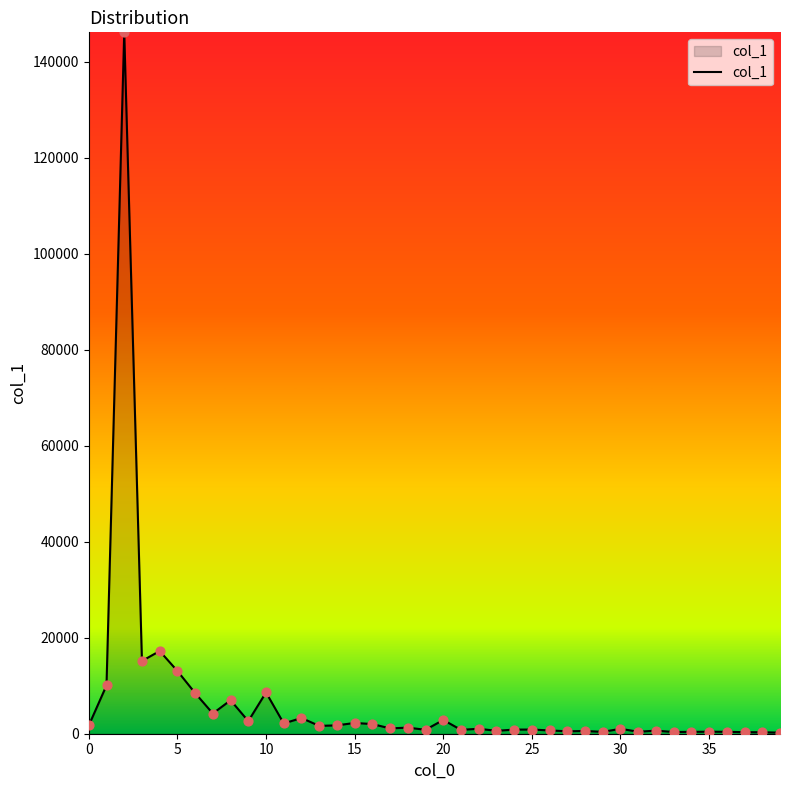

What is the maximum value shown in the chart?

146172